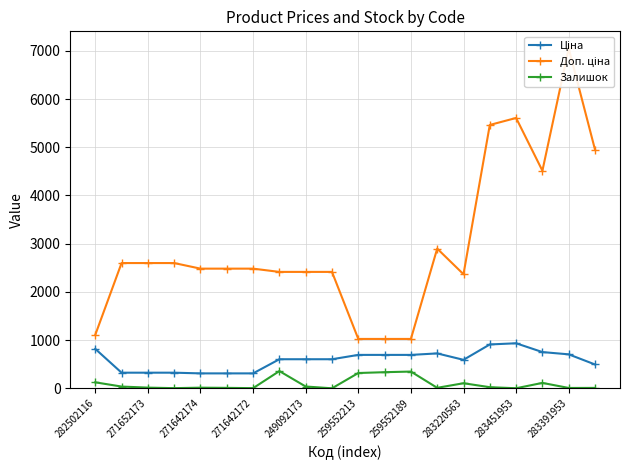

What is the label of the 3rd point from the right?

17